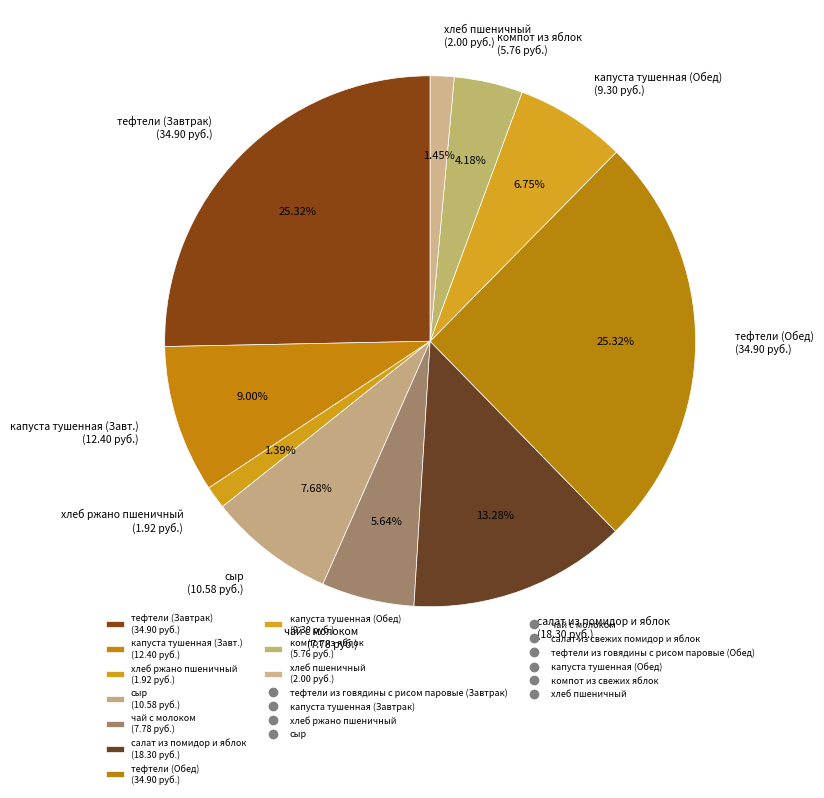

Approximately how many times larger is the value at капуста тушенная (Завт.) (12.40 руб.) compared to капуста тушенная (Обед) (9.30 руб.)?

1.3